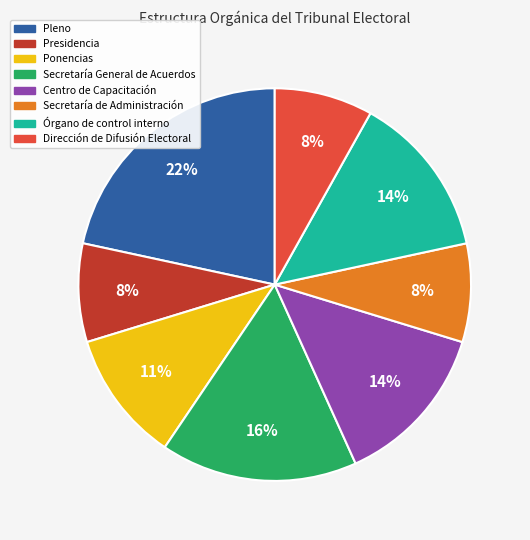

True or false: Secretaría General de Acuerdos accounts for 2% of the total.

False